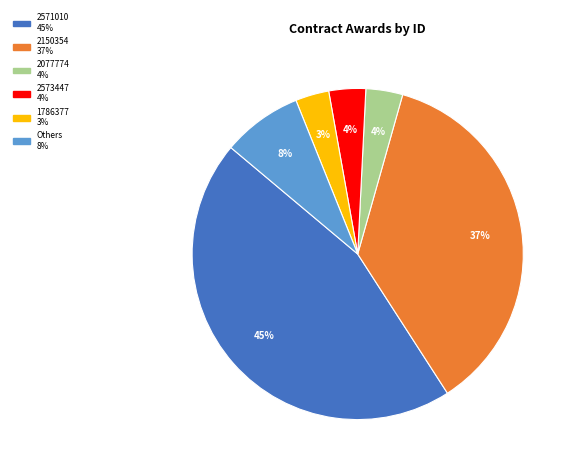

To the nearest percent, what is the average slice percentage?

17%